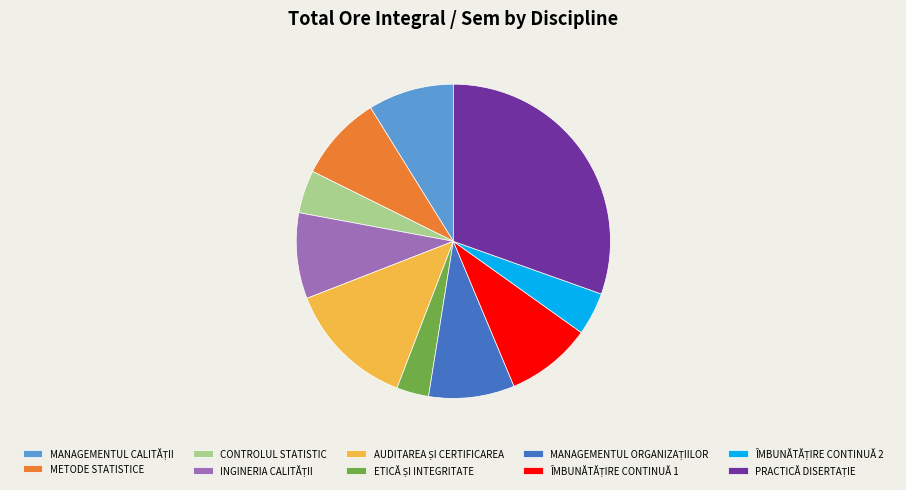

Is there any slice that represents more than half of the pie?

No